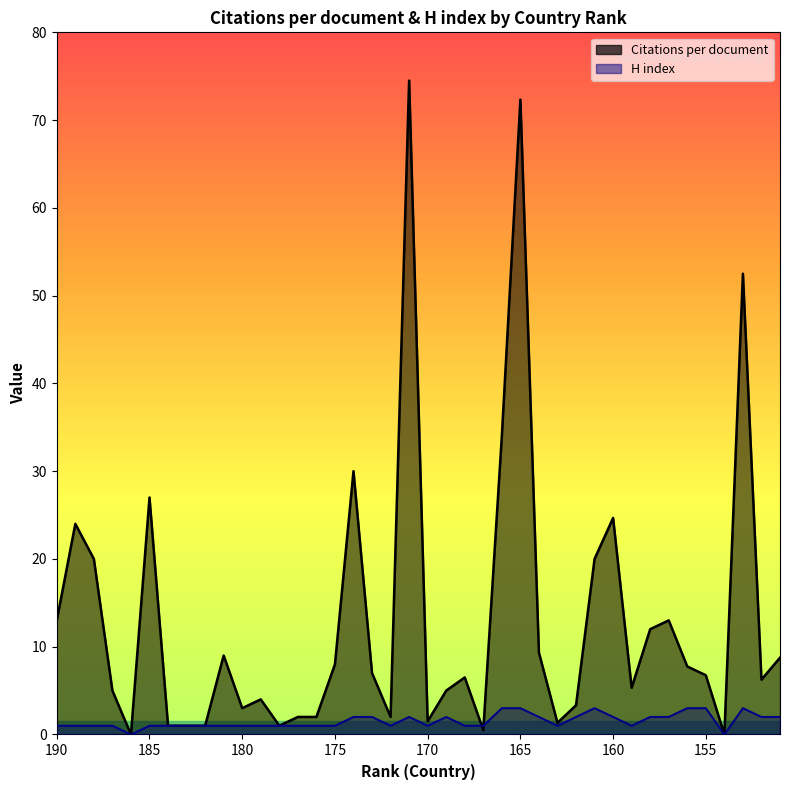

What value does the H index series have at 172?

1.0